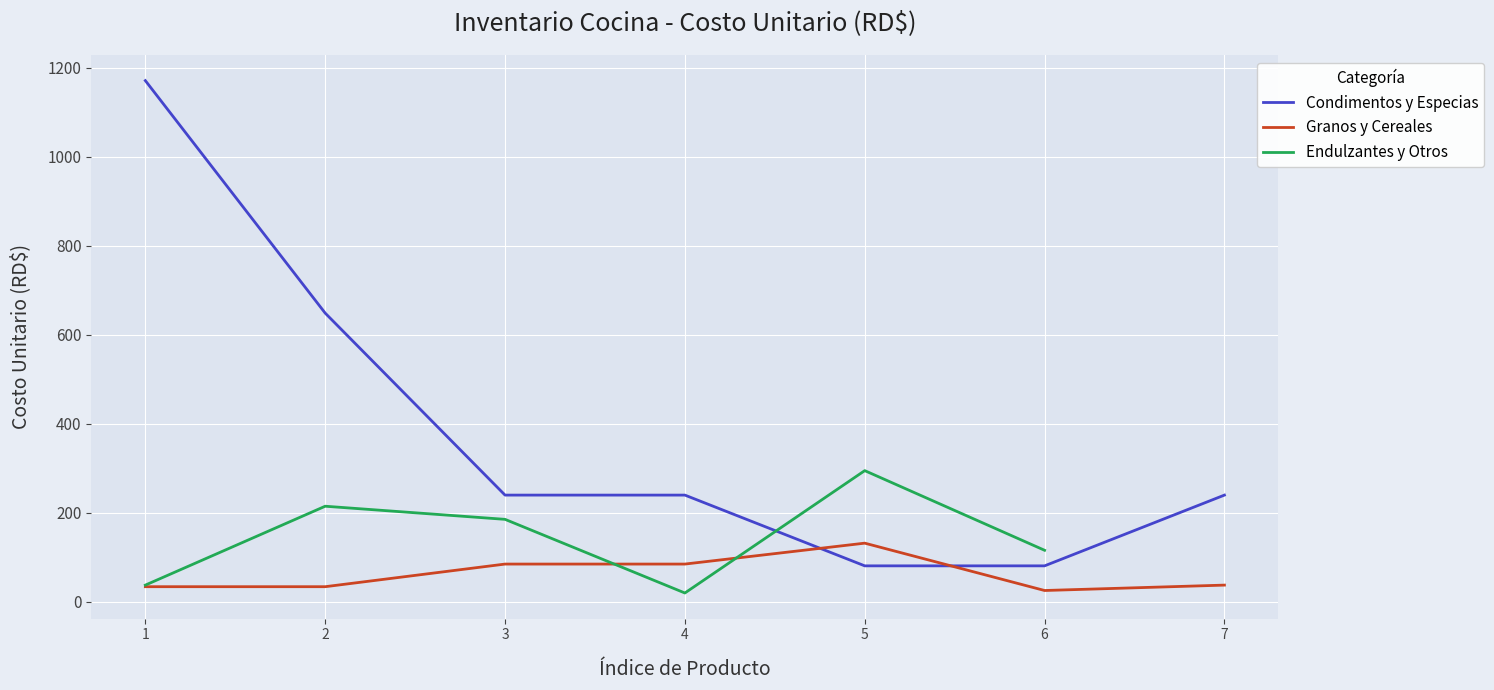

Rank the series at 6 from highest to lowest value.

Endulzantes y Otros, Condimentos y Especias, Granos y Cereales